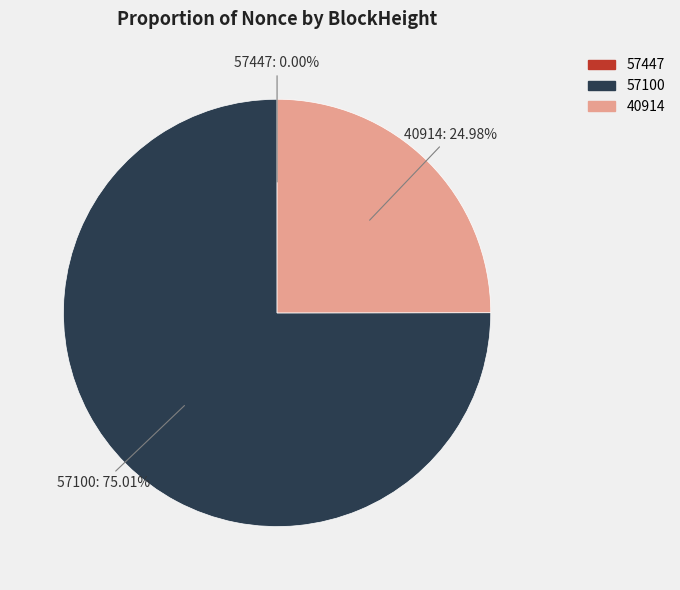

Does any single category account for the majority?

Yes